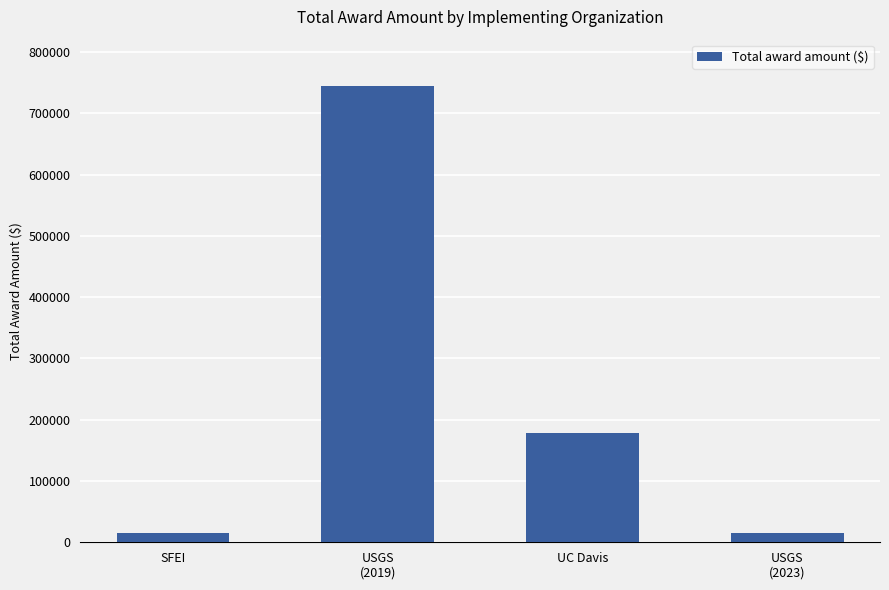

Where is the data nearest to the value 379362?

UC Davis